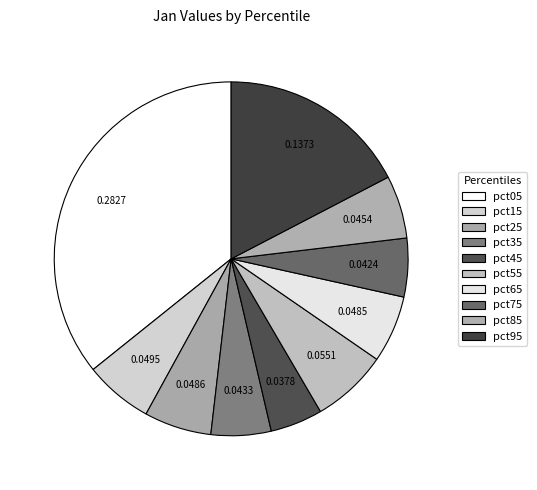

Does pct75 represent more than half of the total?

No